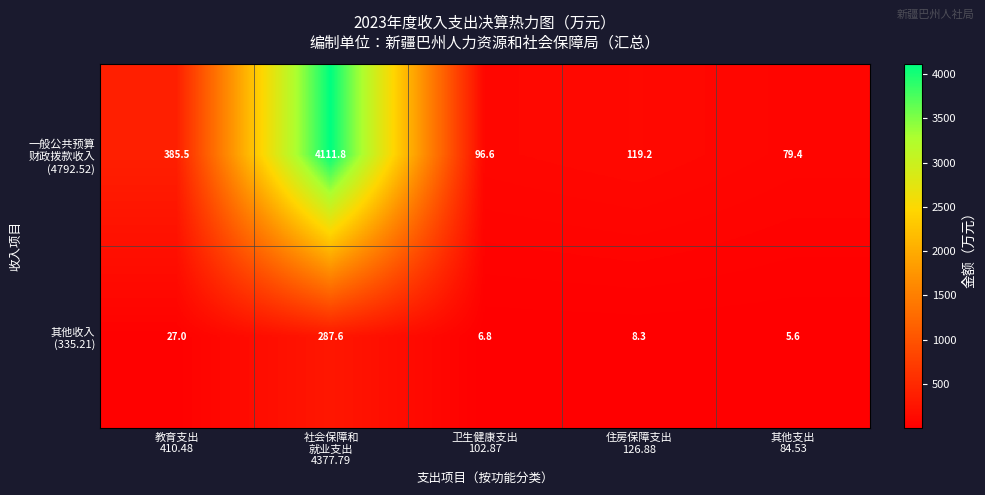

What is the greatest value displayed?

4111.8